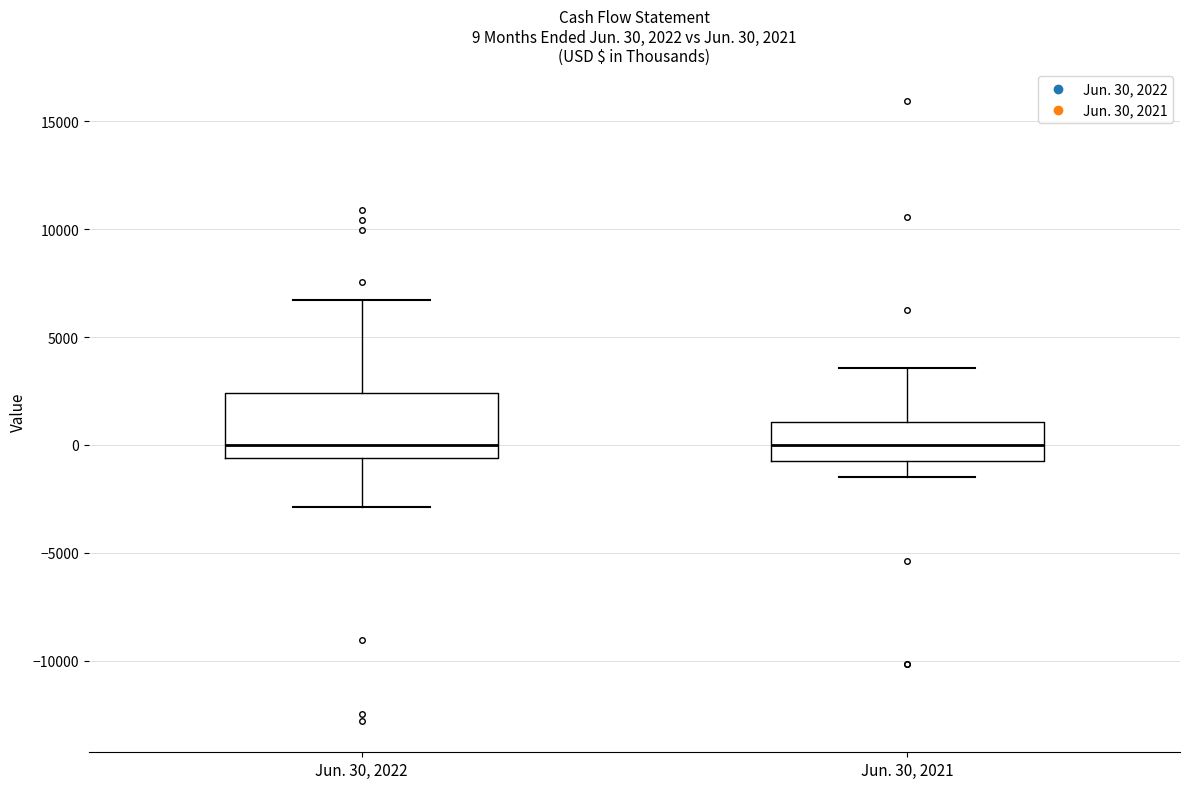

Which box is the tallest, from its lower edge to its upper edge?

Jun. 30, 2022